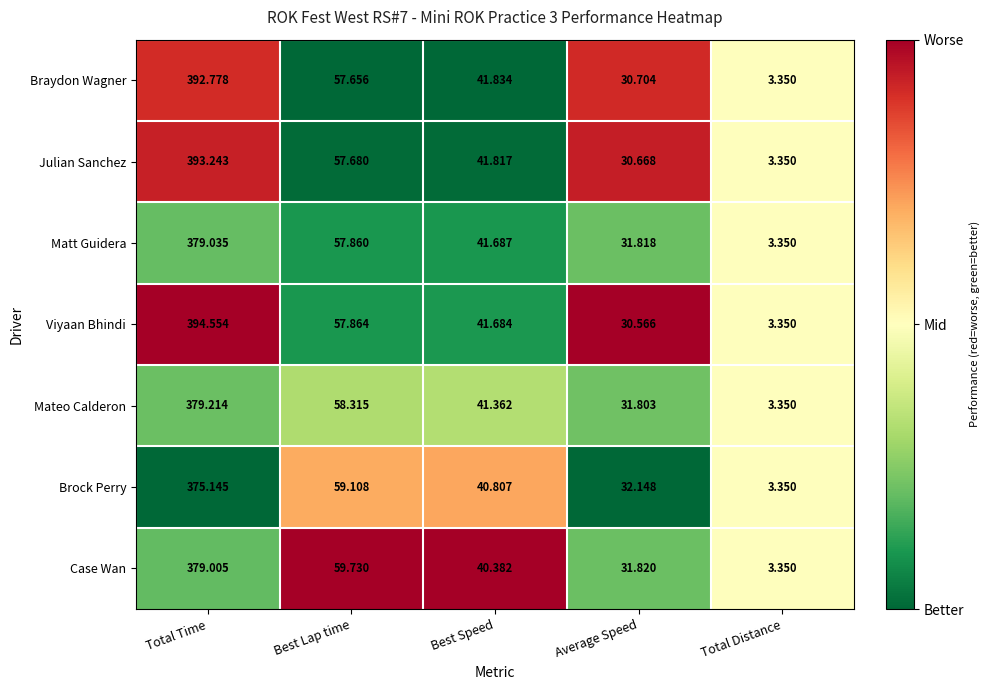

Count the number of data series in this chart.

7